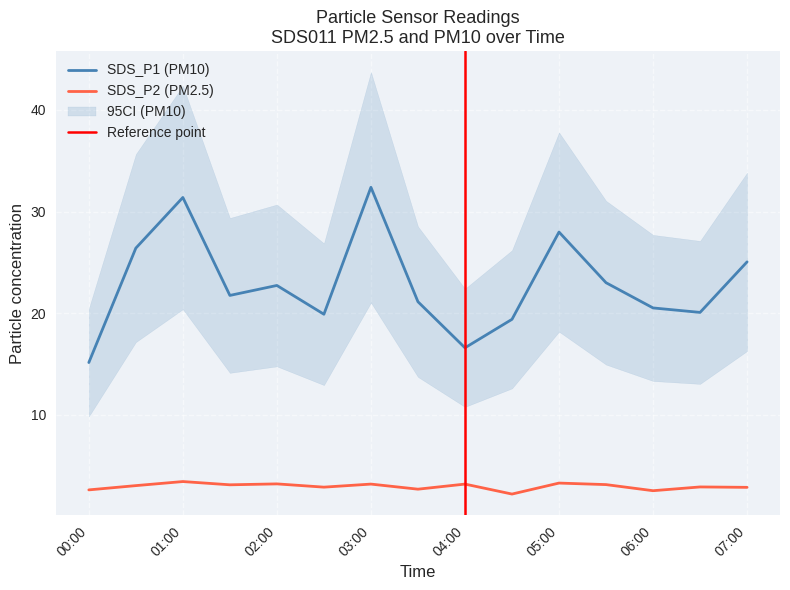

How many interior local valleys does the SDS_P2 series have?

5